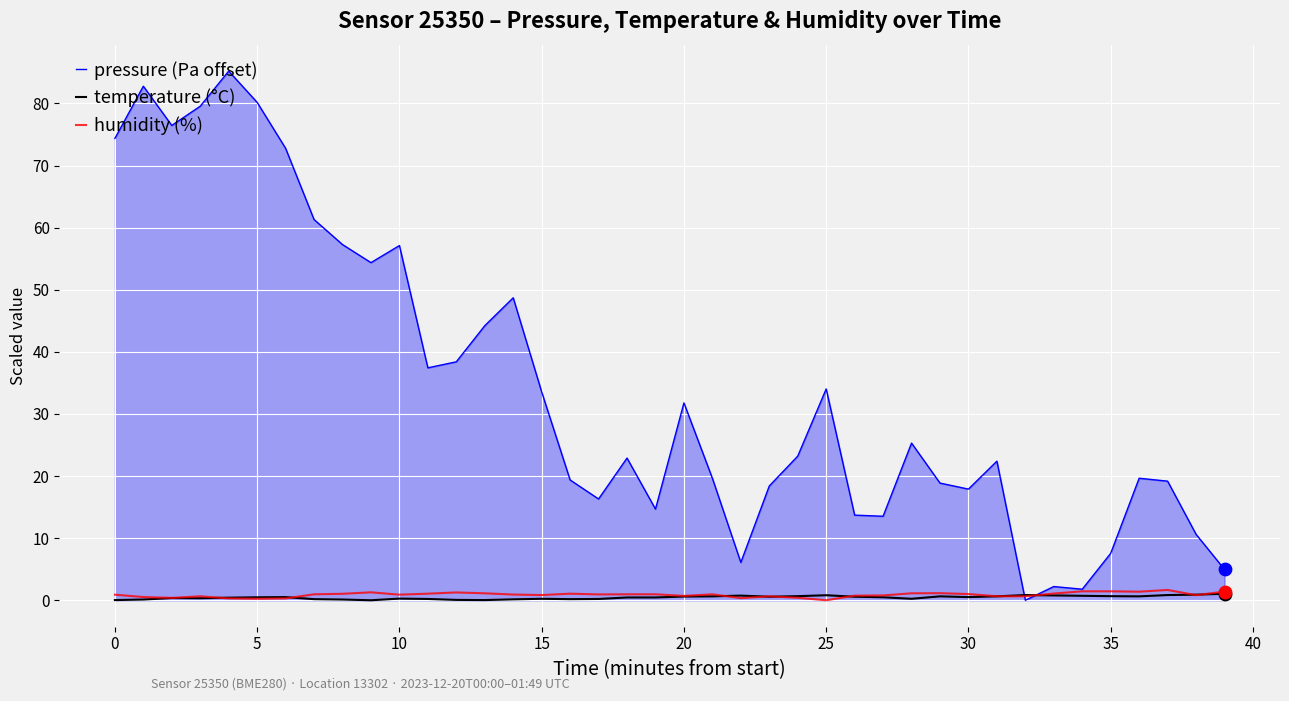

At how many categories does at least one series exceed 21?

22